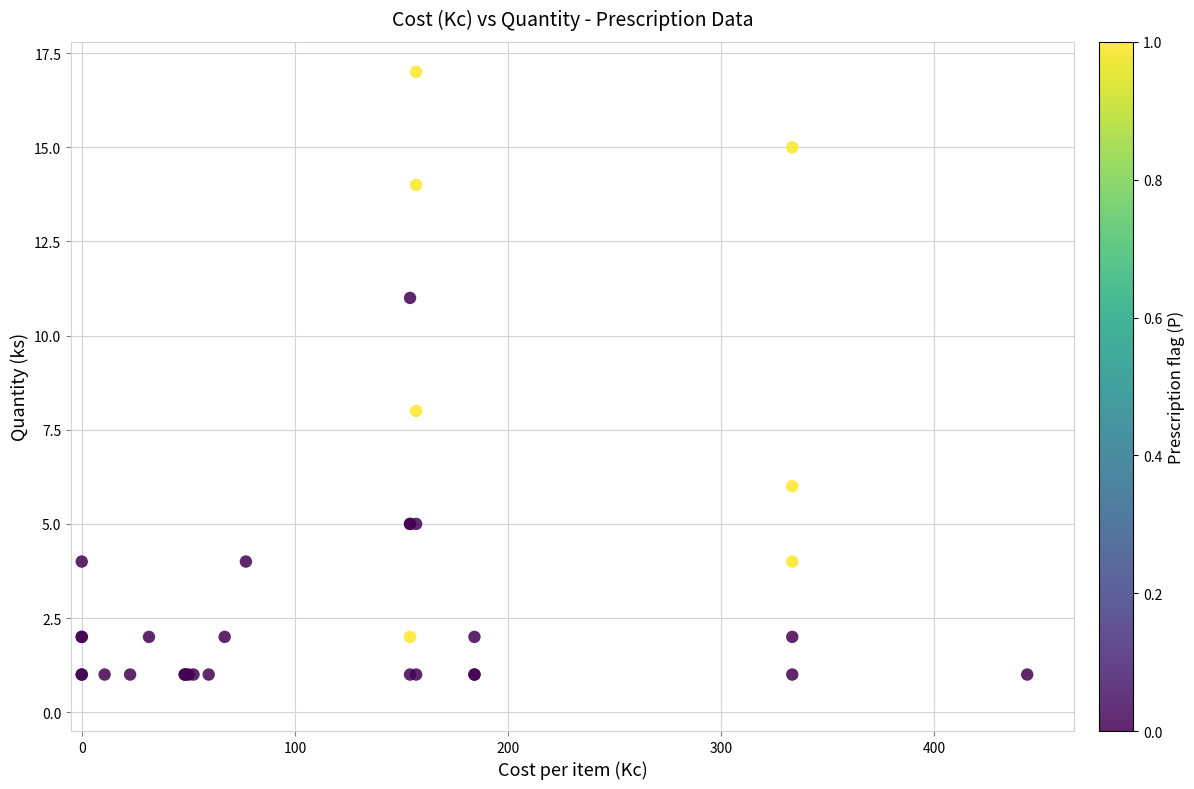

What Y value in the scatter plot is closest to 9?

8